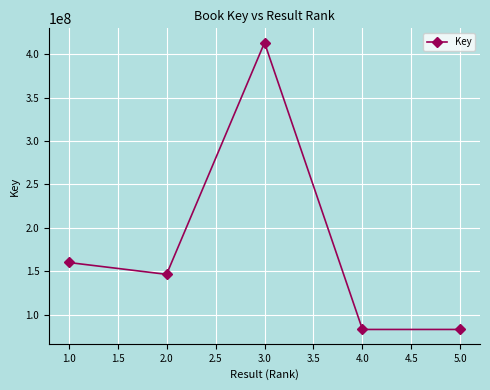

What is the sum of the values at 2.0 and 1.0?

306300449